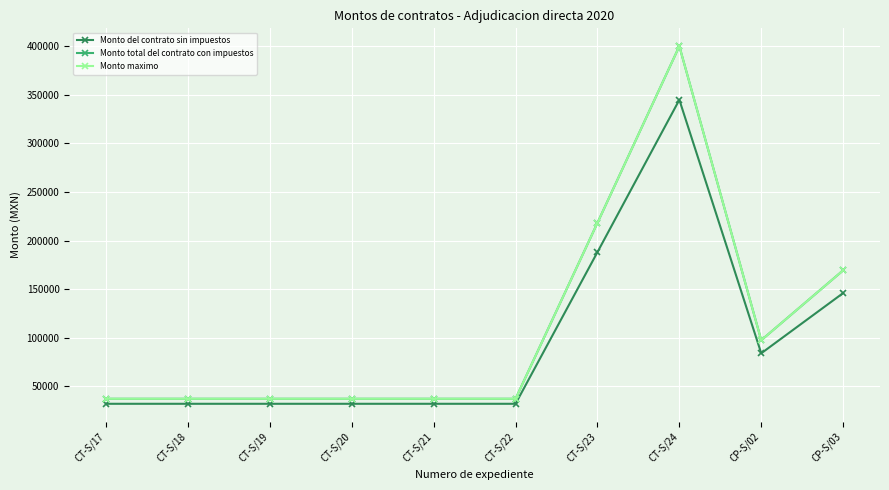

Does the chart have visible grid lines?

Yes